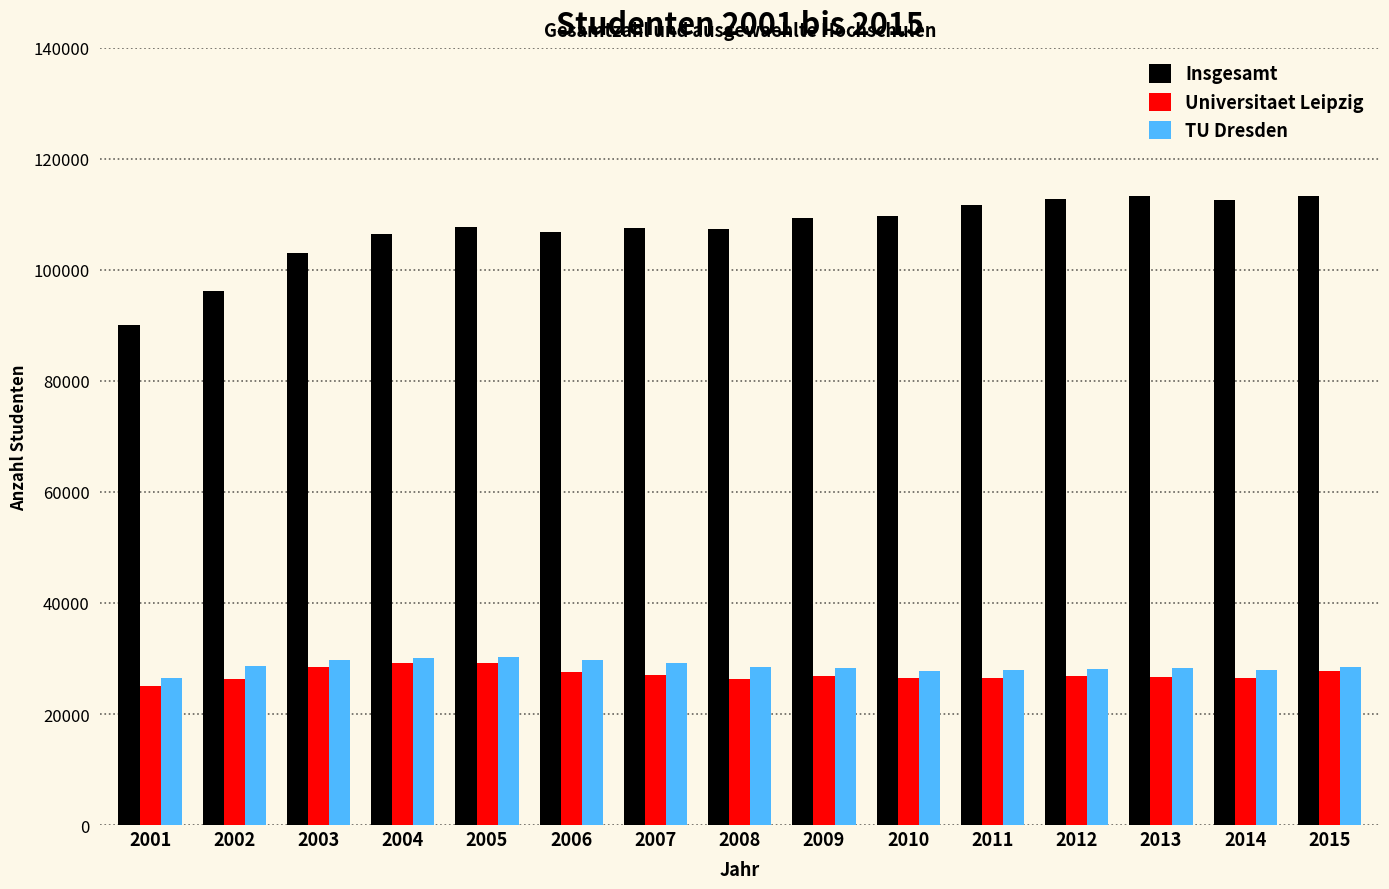

What is the lowest value of the Universitaet Leipzig series?

24973